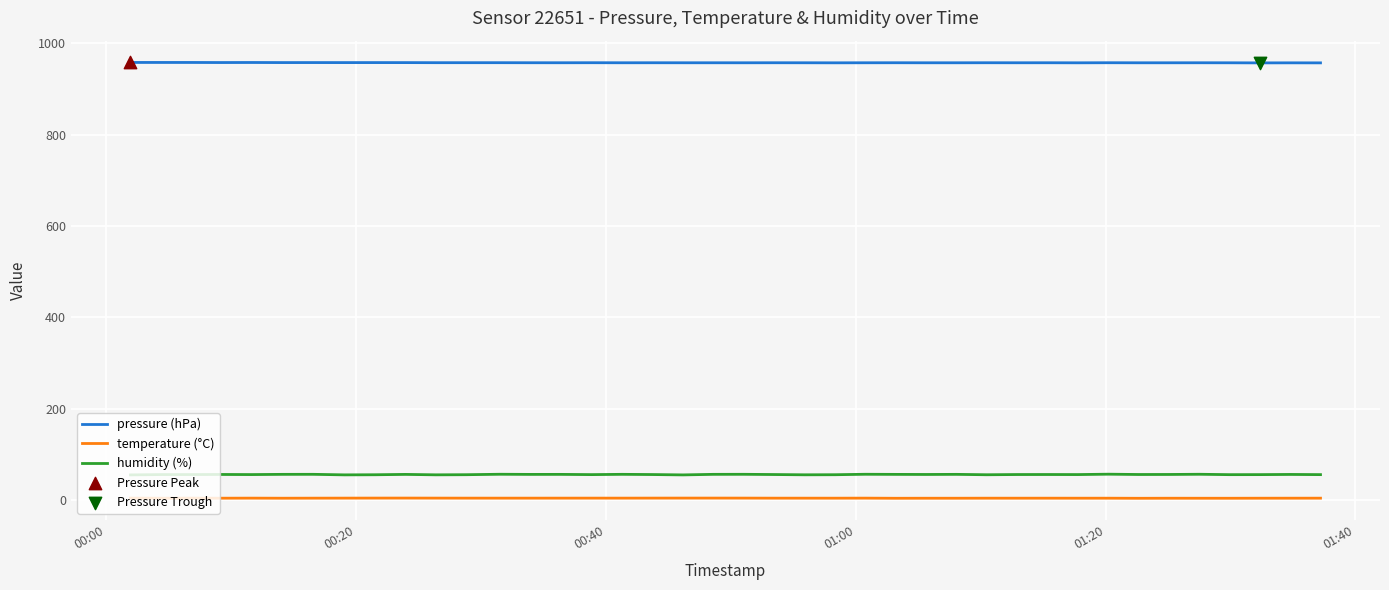

Which series has the largest total across all categories?

pressure (hPa)